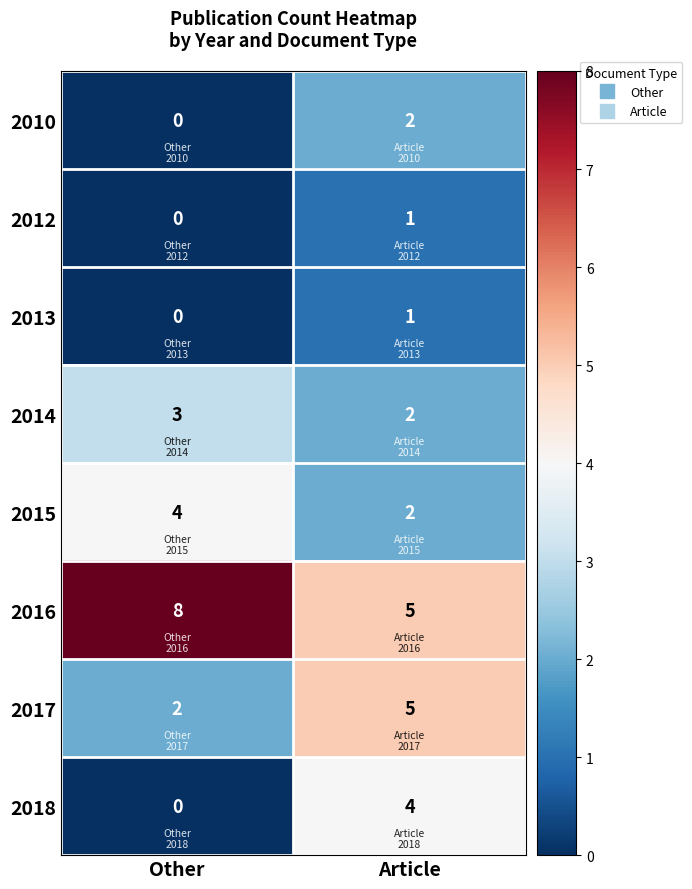

True or false: 2010 has a value of 3 at Article.

False